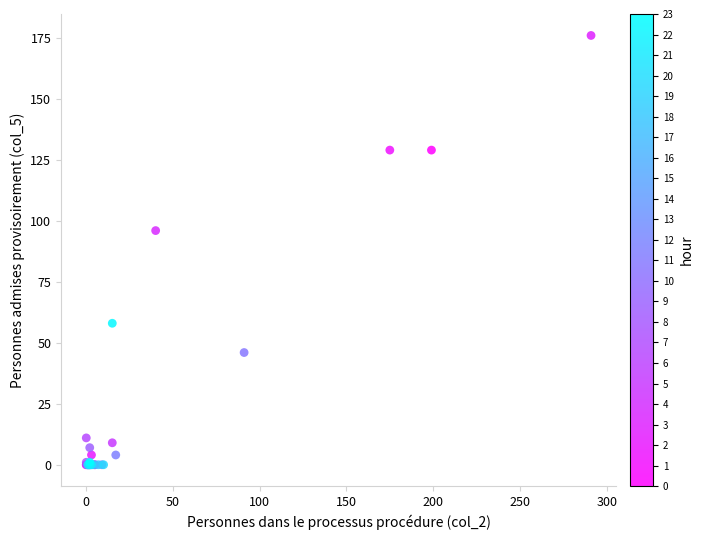

What Y value in the scatter plot is closest to 88?

96